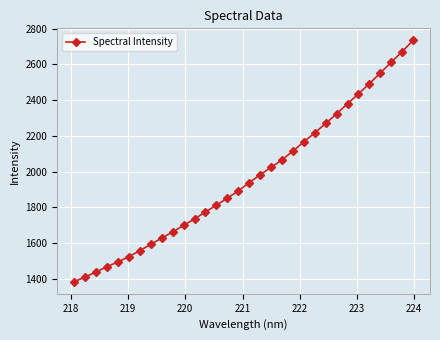

What is the value of the 19th point from the left?

2023.6